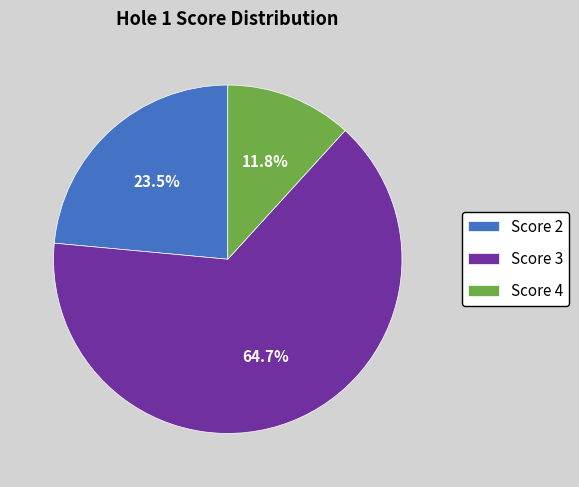

How many segments does this pie chart have?

3